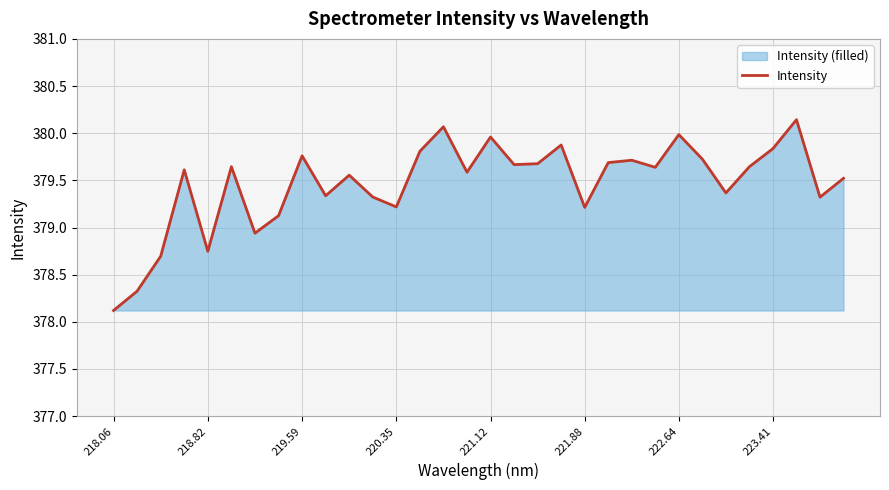

What is the smallest value displayed?

378.1